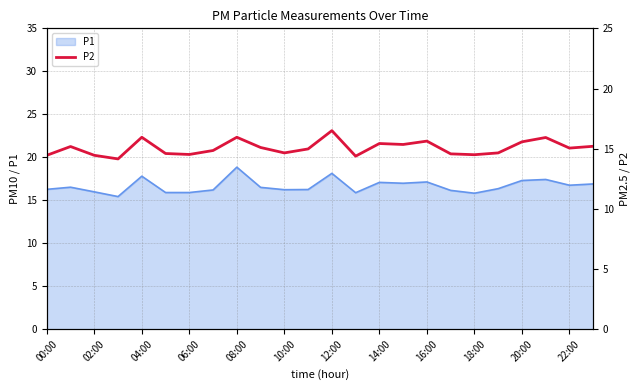

What is the minimum value for P1?

15.4